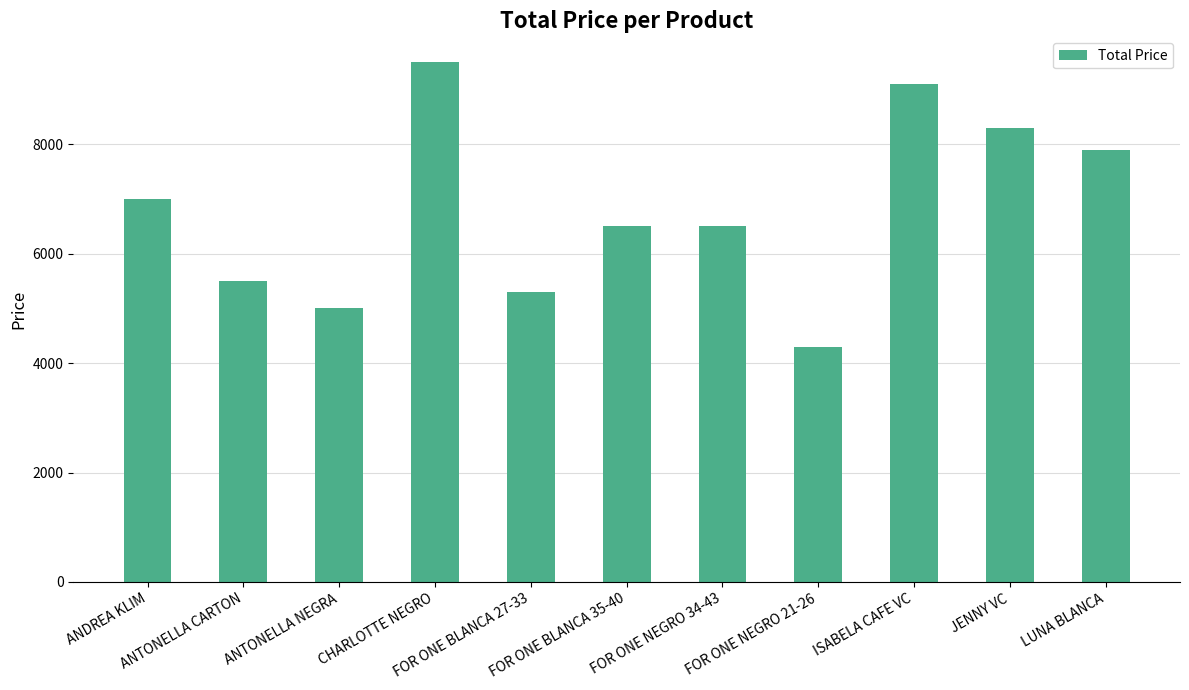

Is it true that the value at ANTONELLA NEGRA is 5000?

True